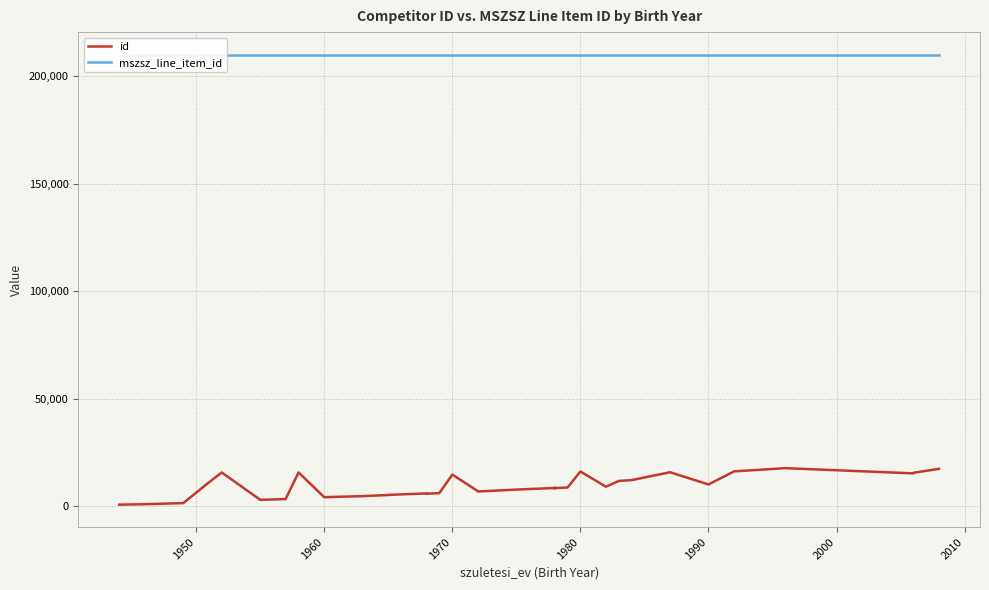

What is the value of the id point at the 32nd from the left?

11782